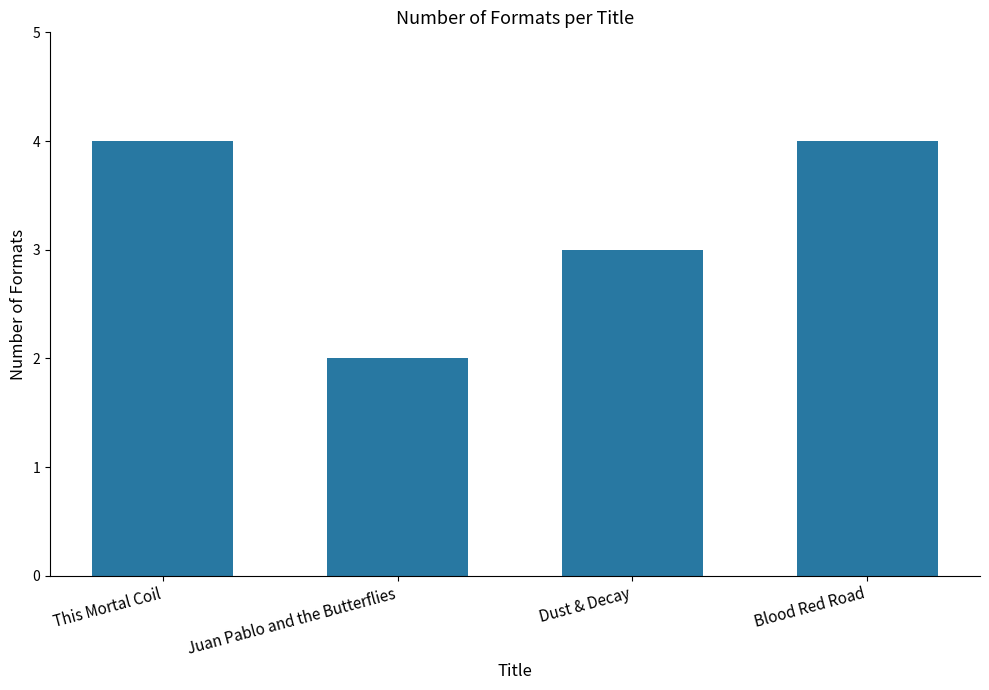

What is the average value?

3